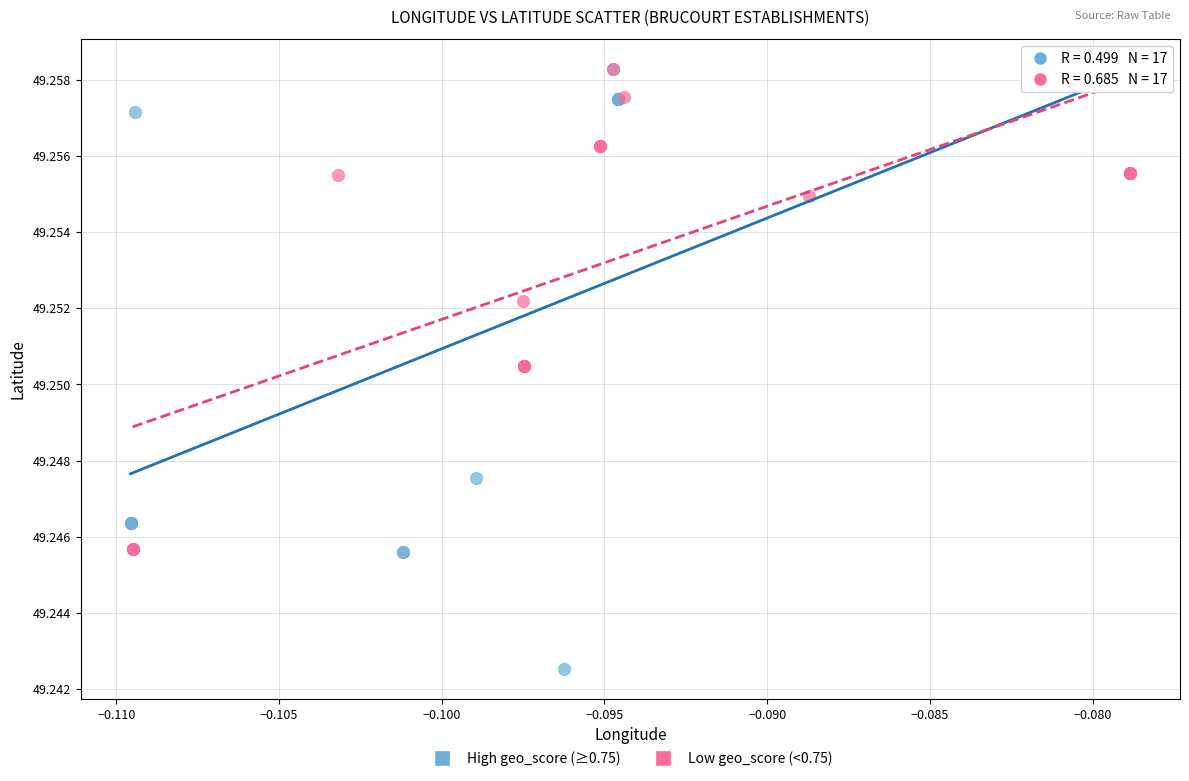

Which series has the largest Y range (max minus min)?

High geo_score (≥0.75)